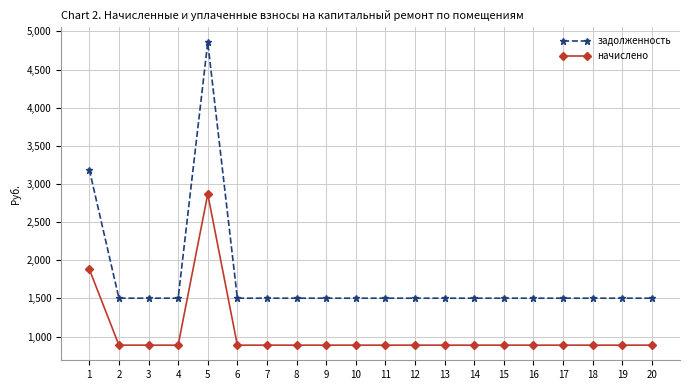

What is the sum of the начислено values at 2 and 20?

1775.9